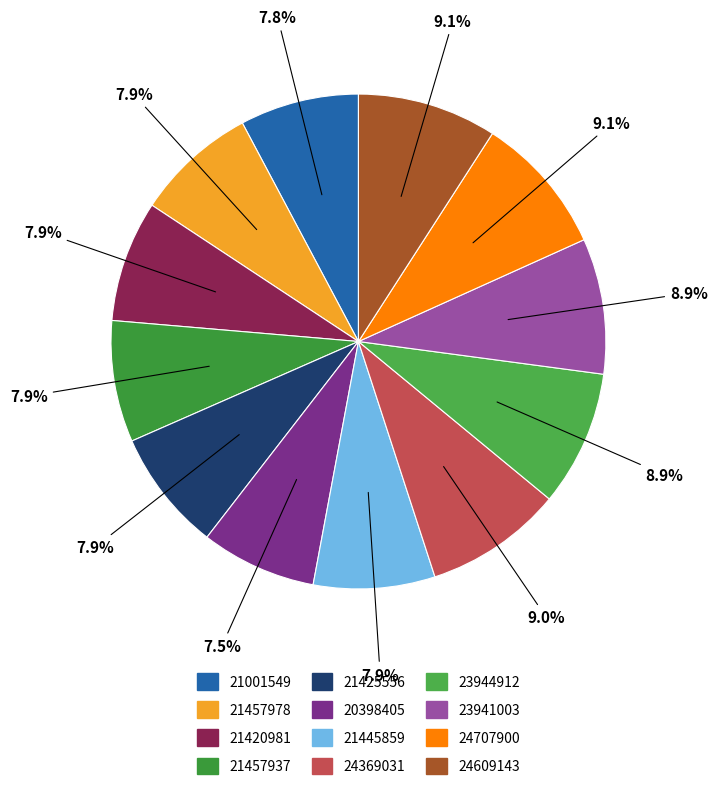

Do 21420981 and 21457978 together represent more than half of the pie?

No